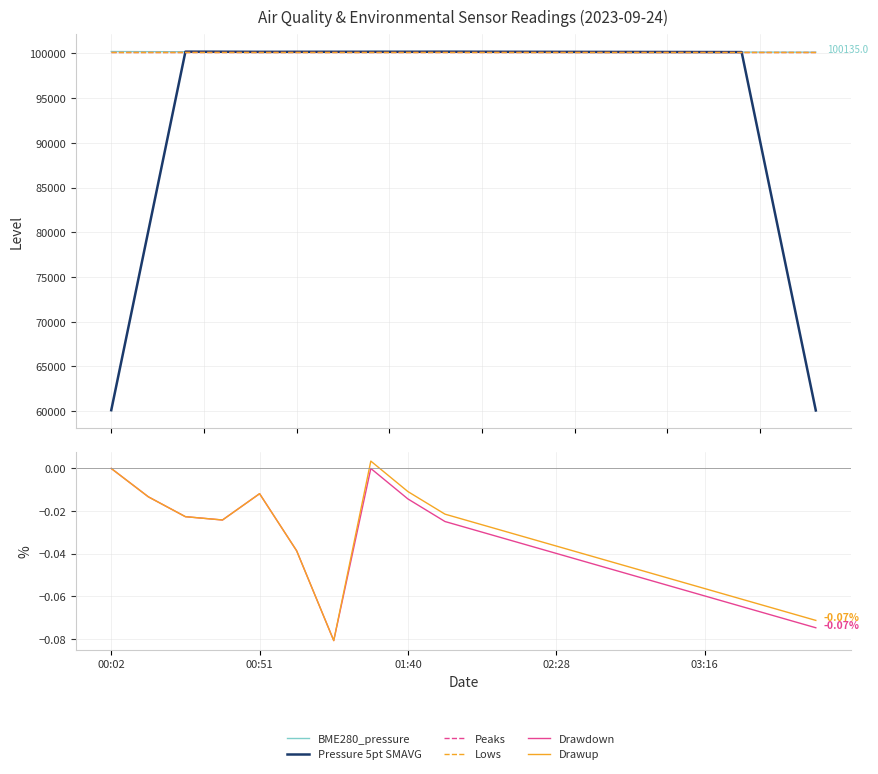

The BME280_pressure series shows 100155.0 at 15. True or false?

True